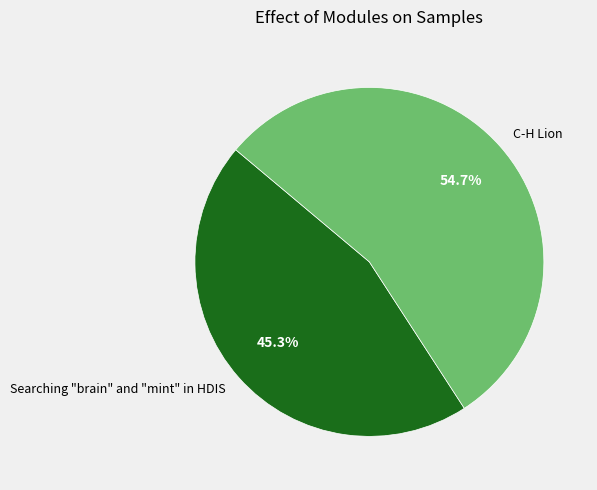

Which category has the smallest portion of the pie?

Searching "brain" and "mint" in HDIS